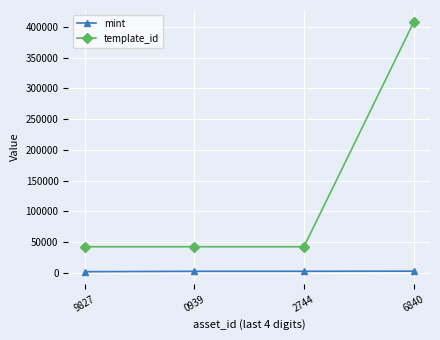

What is the difference between the mint values at 9827 and 0939?

636